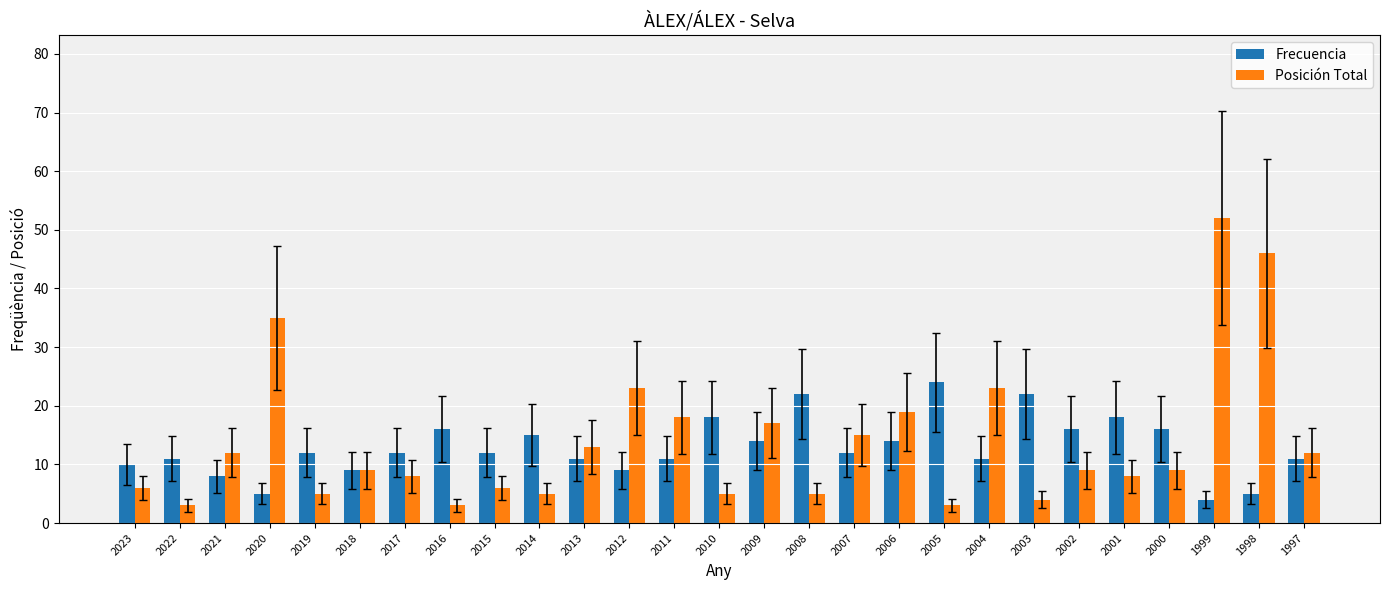

At how many categories does at least one series exceed 6?

27